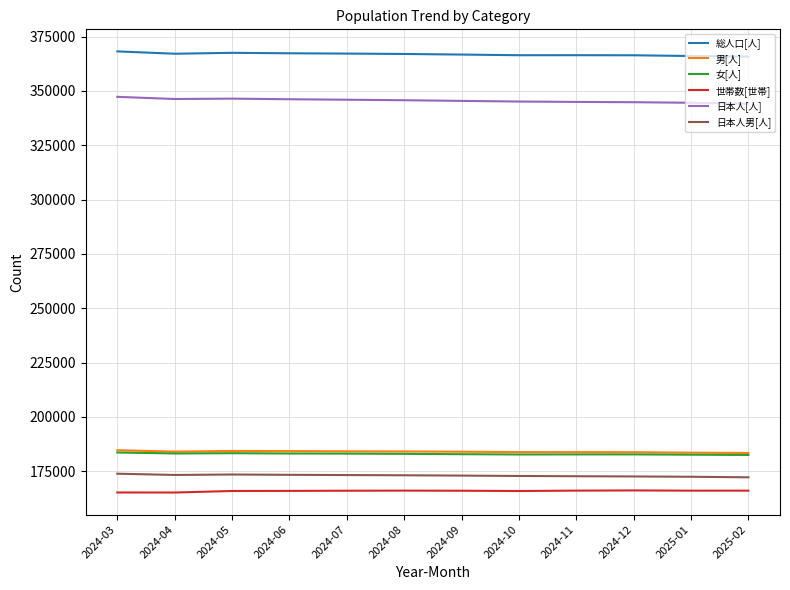

The value of 世帯数[世帯] at 2025-02 is 237196. True or false?

False